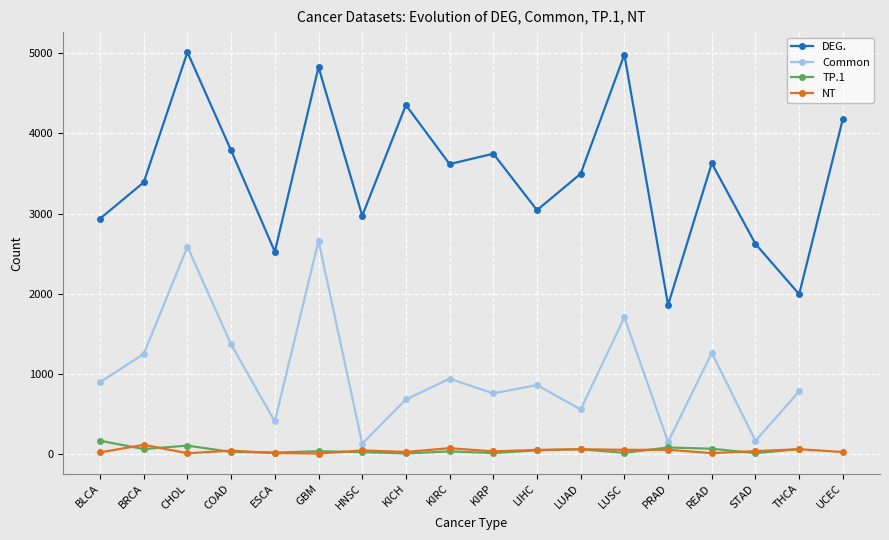

What is the sum of all DEG. values?

62989